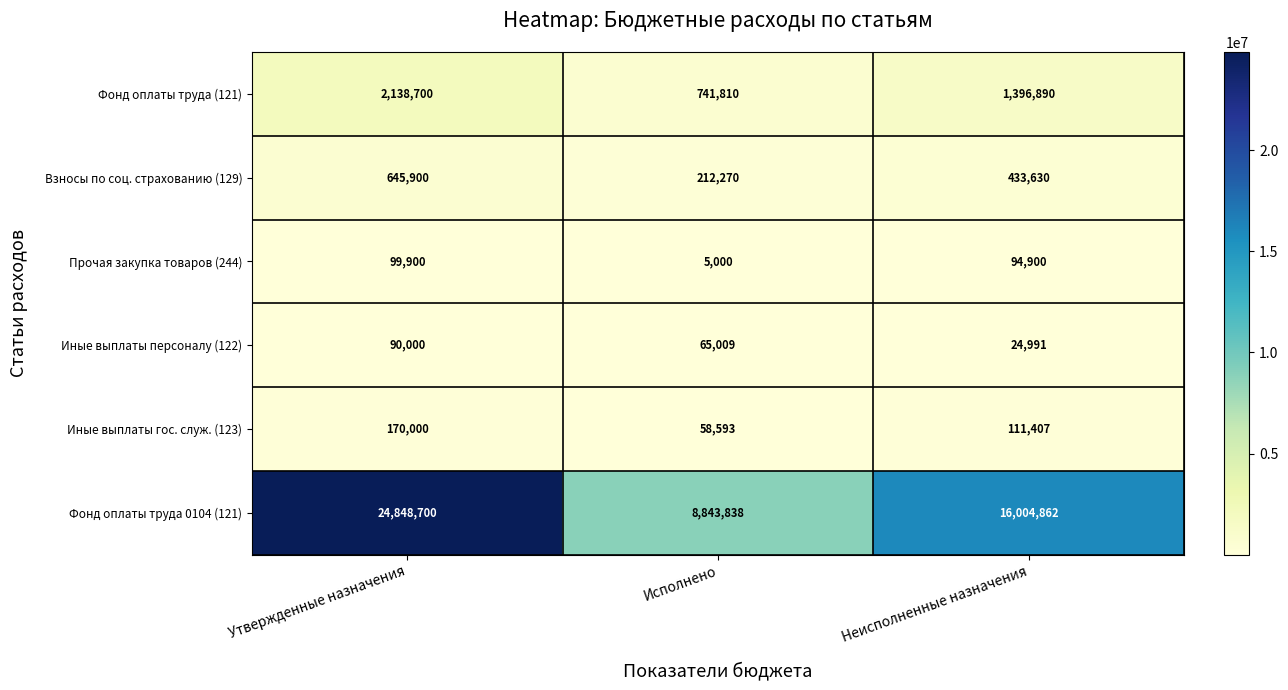

What is the difference between the highest and lowest values at Утвержденные назначения?

24758700